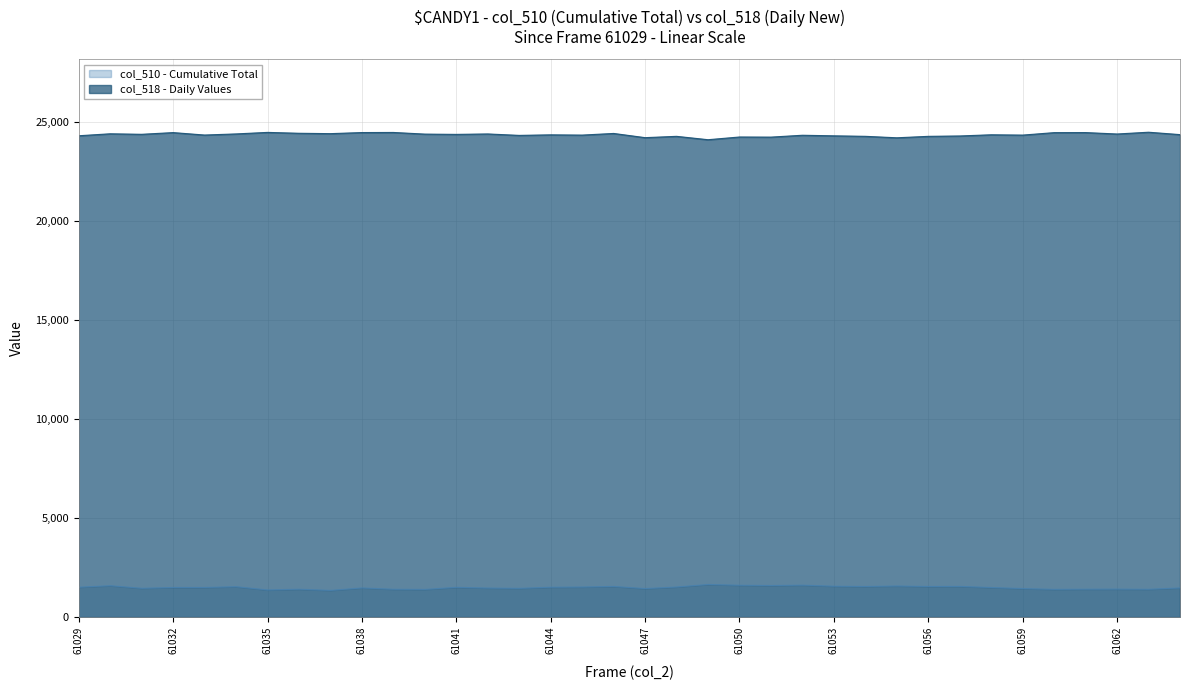

What is the value of the 17th point from the left?

1519